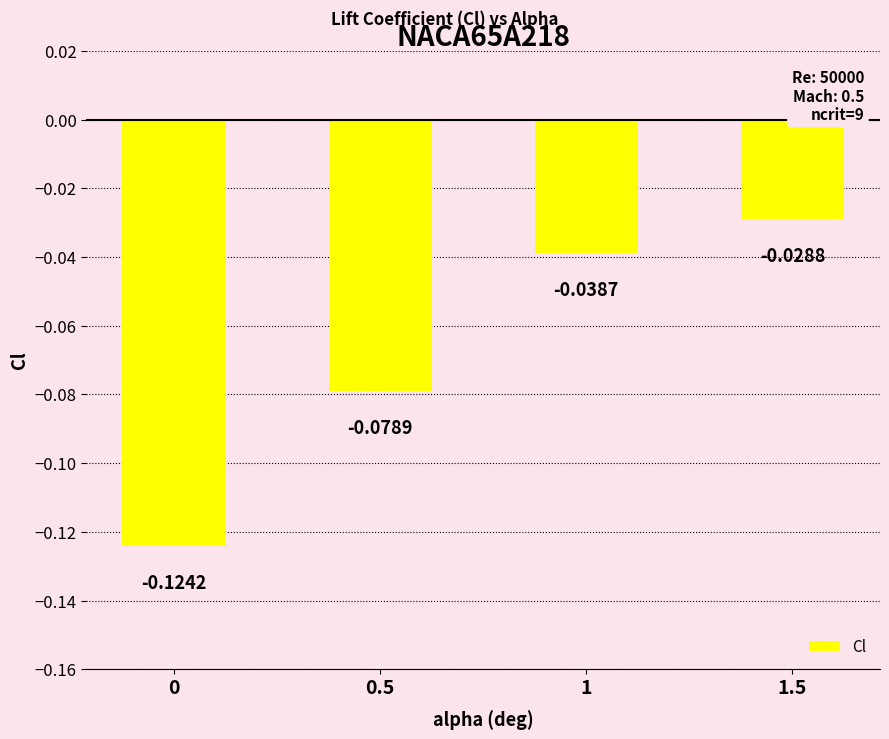

What is the label of the 3rd bar from the right?

0.5